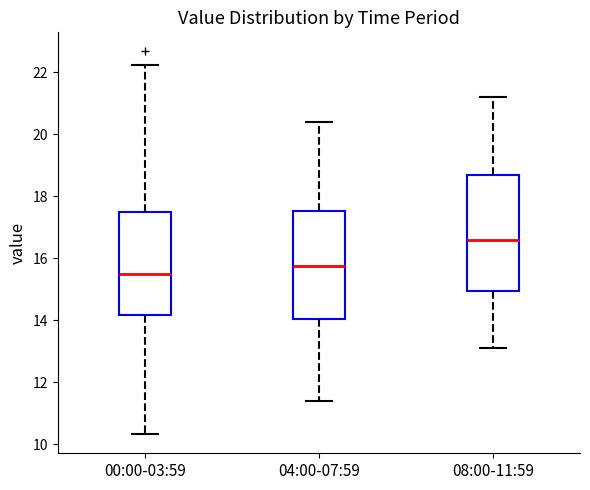

Which box has the lowest median line?

00:00-03:59